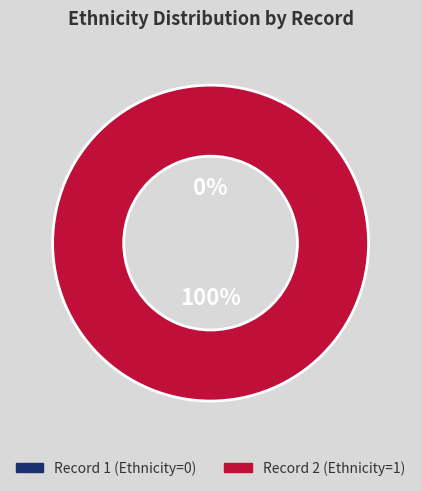

The 2 slice represents 99% of the pie. True or false?

False